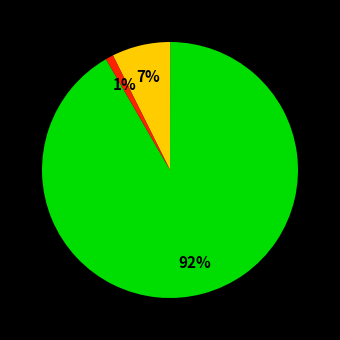

Is there a majority slice in this chart?

Yes